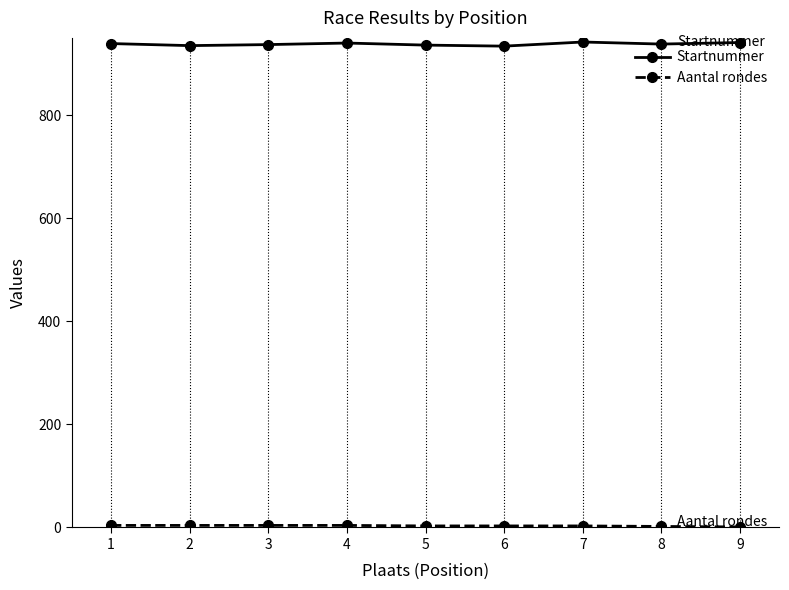

How many categories are shown in the chart?

9